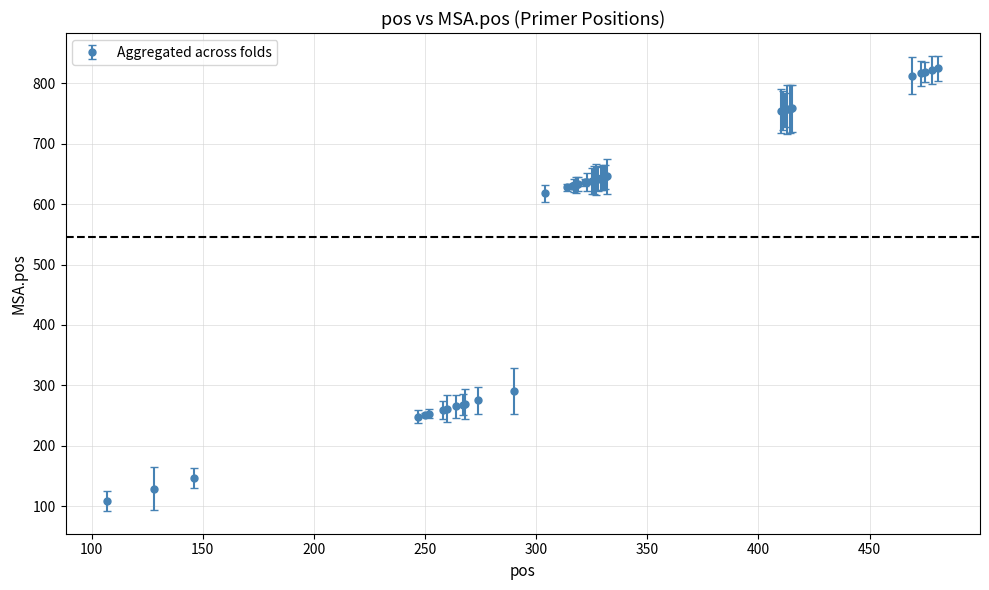

What is the greatest value displayed?

825